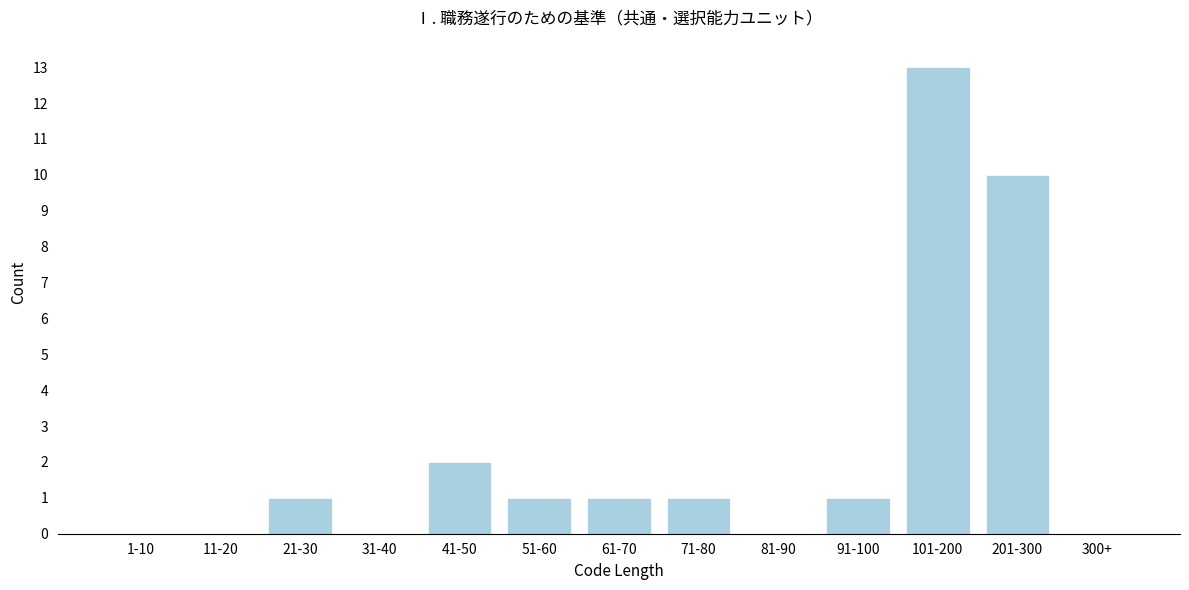

Reading left to right, what are all the values shown in this chart?

1-10=0	11-20=0	21-30=1	31-40=0	41-50=2	51-60=1	61-70=1	71-80=1	81-90=0	91-100=1	101-200=13	201-300=10	300+=0